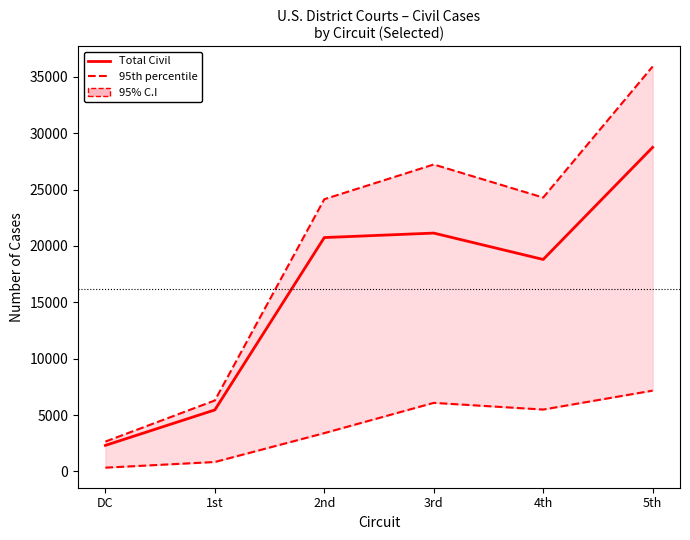

At which category is the sum across all series the highest?

5th